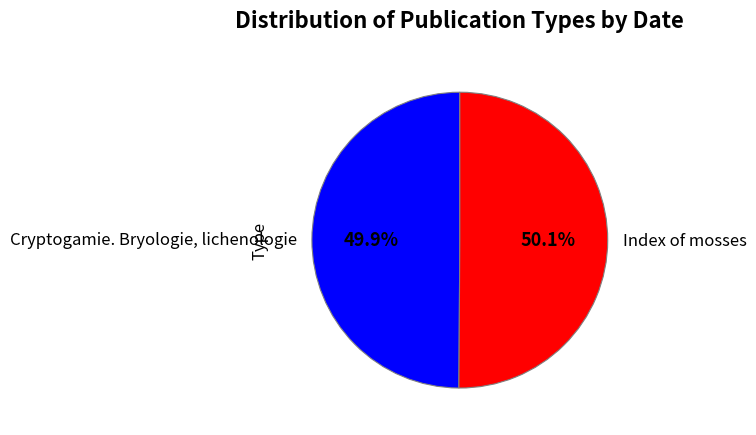

Is there any slice that represents more than half of the pie?

Yes